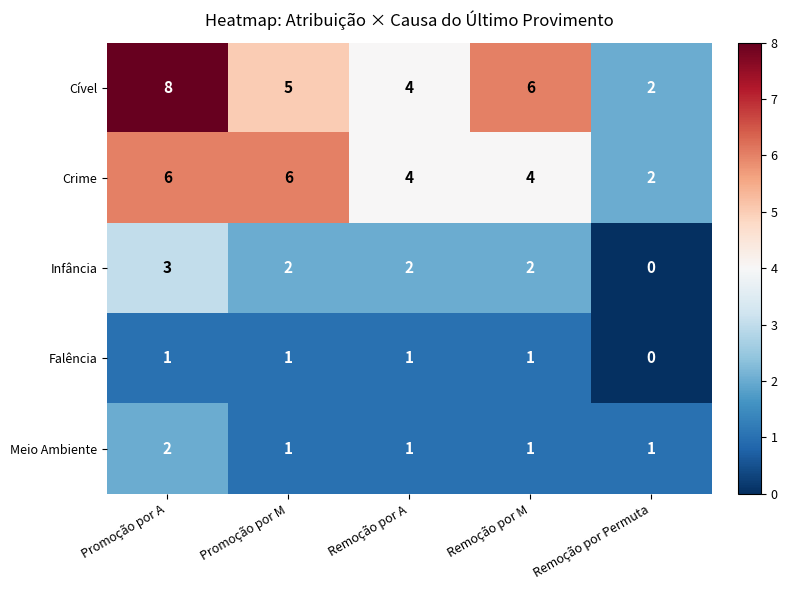

Which series has the largest range (max minus min)?

Cível